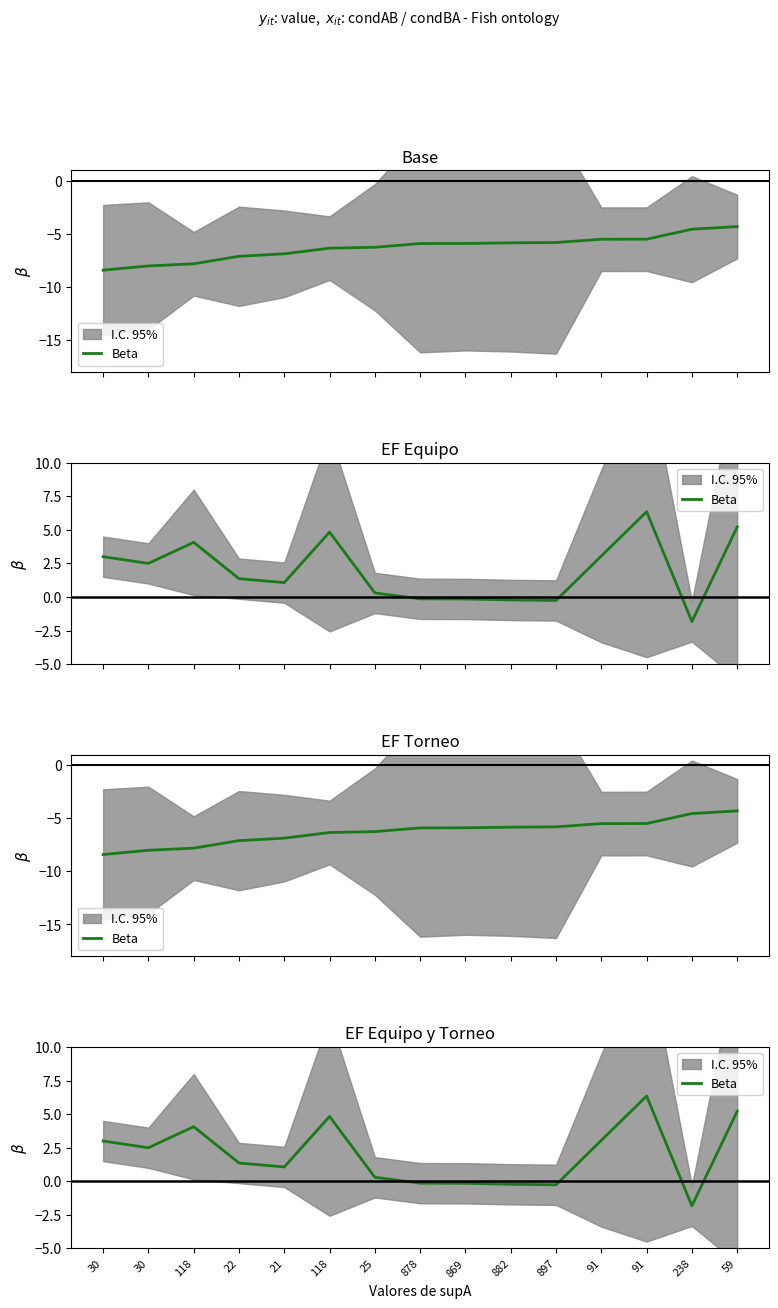

Rank the categories by value from highest to lowest.

91, 59, 118, 118, 91, 30, 30, 22, 21, 25, 878, 869, 882, 897, 238